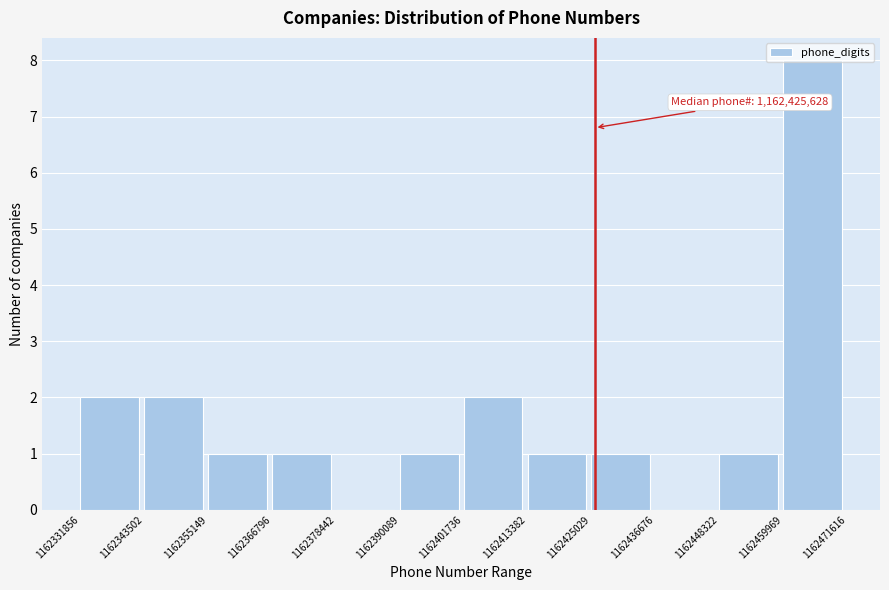

Over which range of the x-axis is the bar tallest?

1162459969 to 1162471616